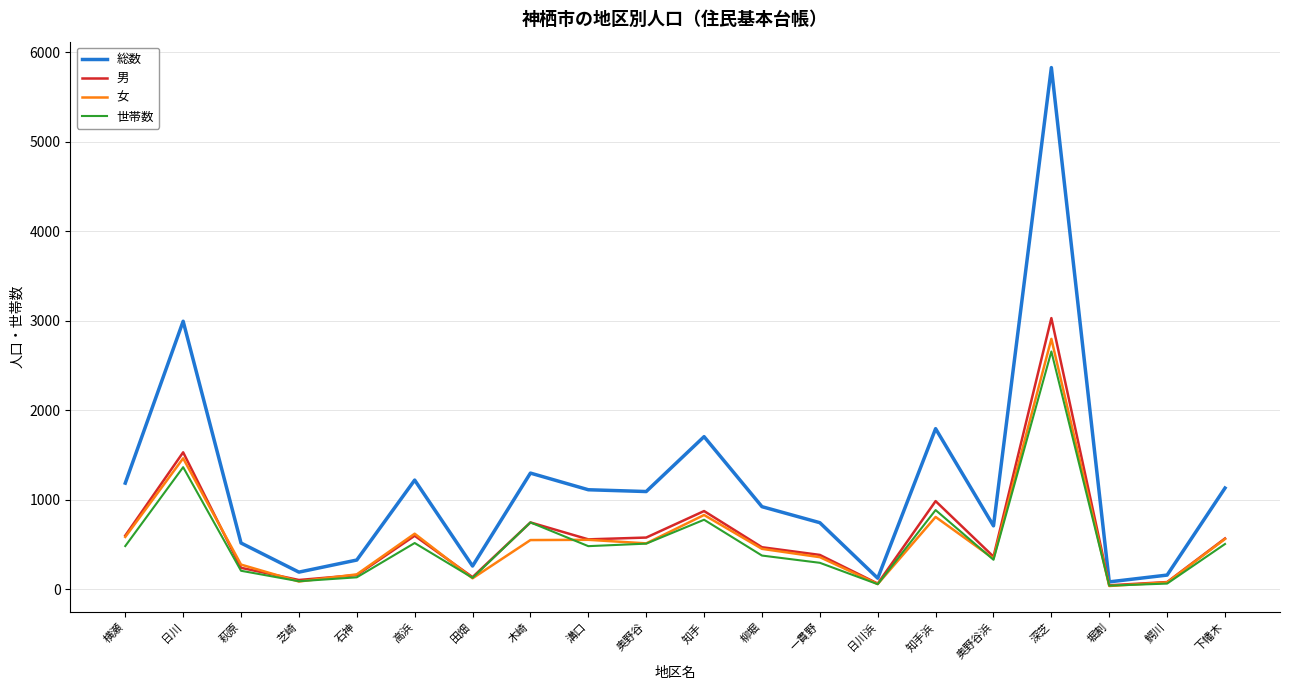

What is the maximum value for 男?

3030